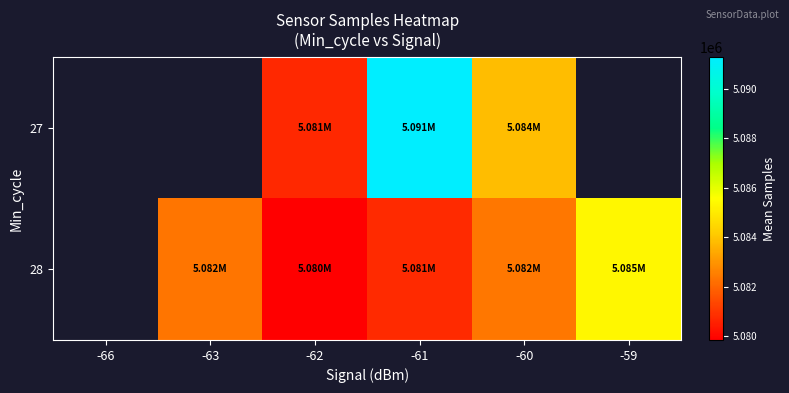

How many distinct data groups are displayed?

2